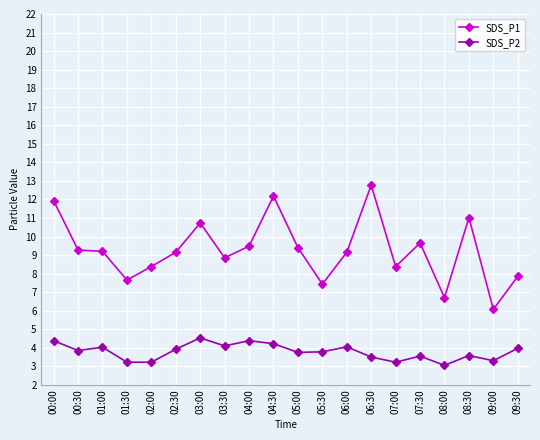

True or false: SDS_P1 has more than 0 interior local peaks.

True